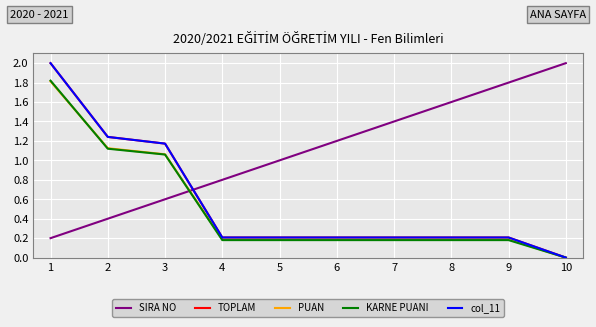

At which category is the sum across all series the highest?

1